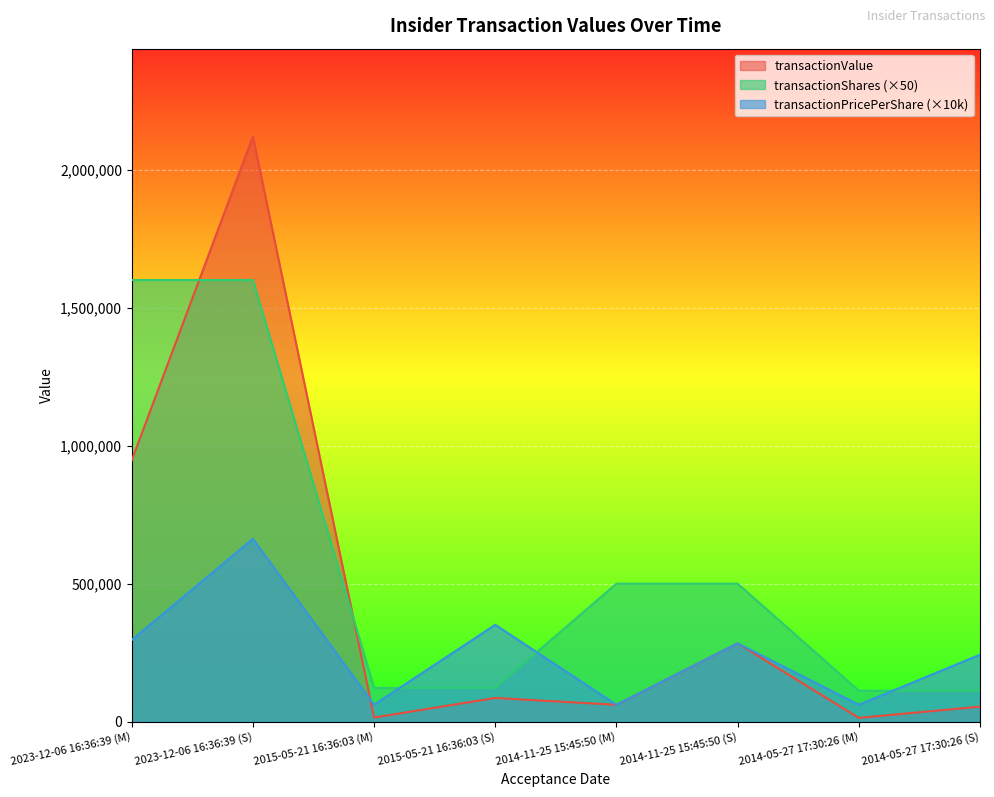

How many lines are shown in the chart?

3